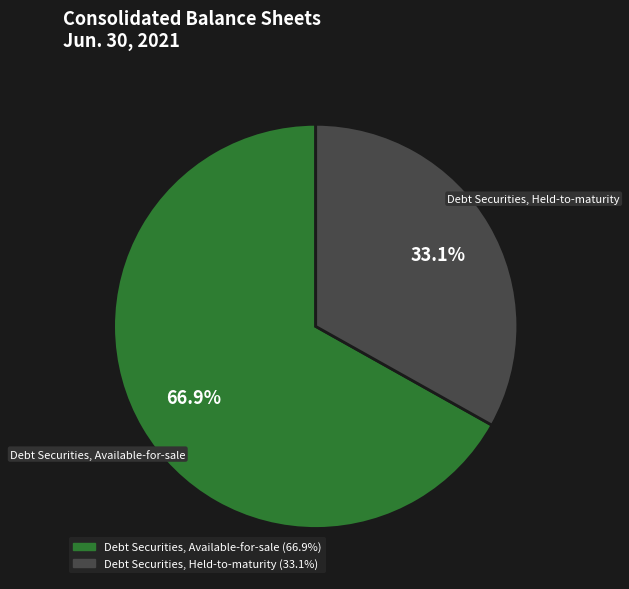

Count the number of slices in the pie.

2